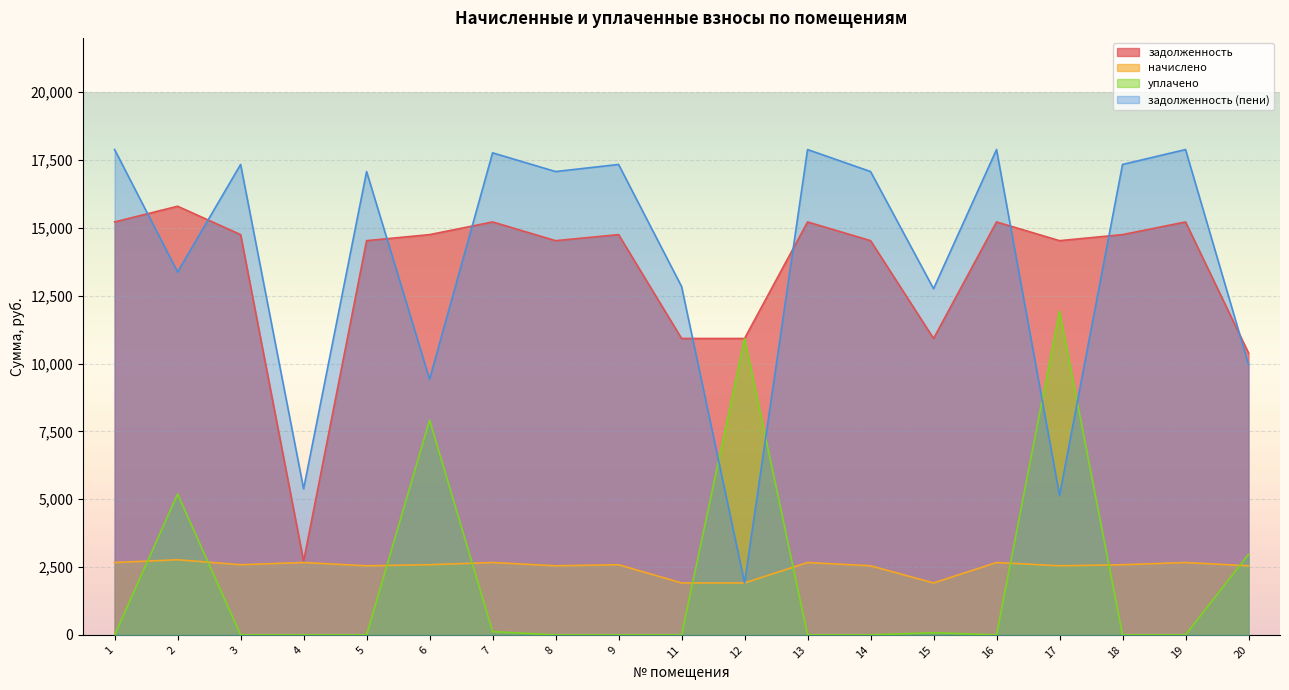

At which category is the sum across all series the highest?

2